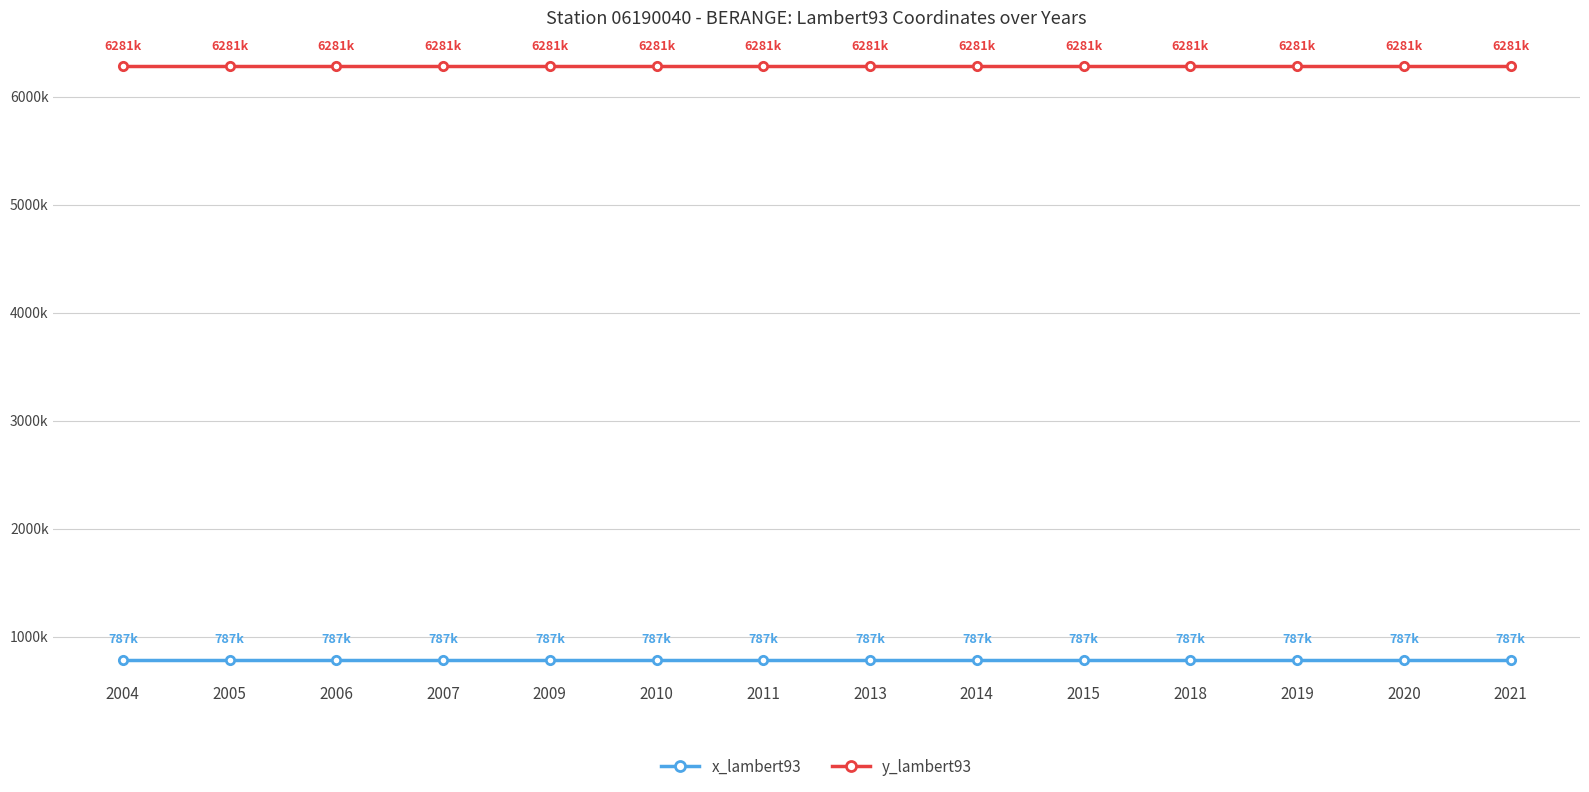

Rank the series at 2007 from lowest to highest value.

x_lambert93, y_lambert93